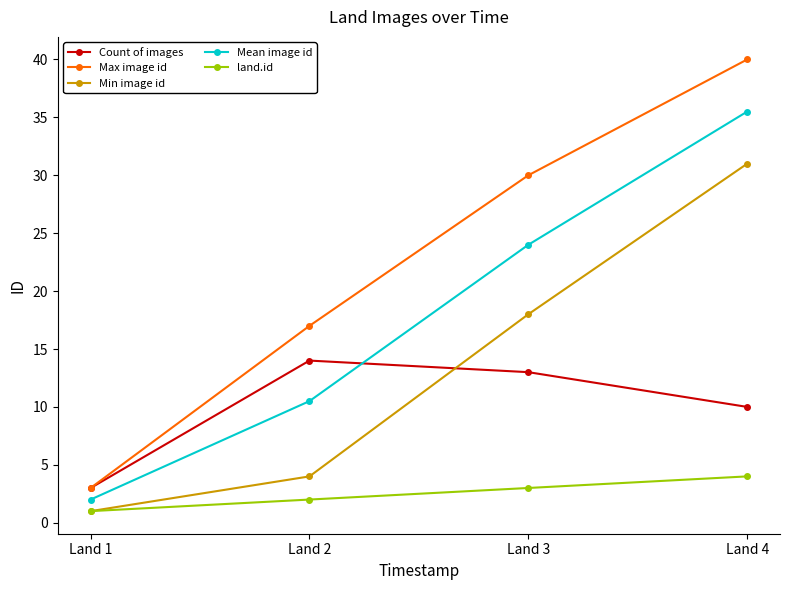

Is it true that Max image id equals 17.0 at Land 2?

True